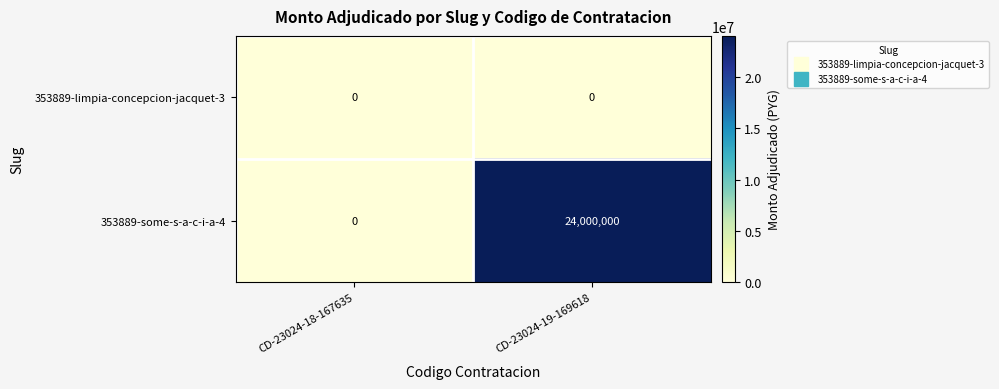

At how many categories does at least one series exceed 6853948?

1